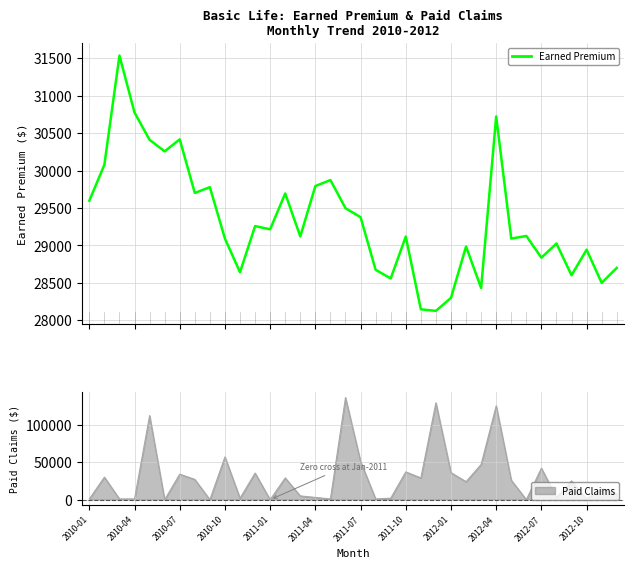

Is this an area chart (filled region under the line)?

No